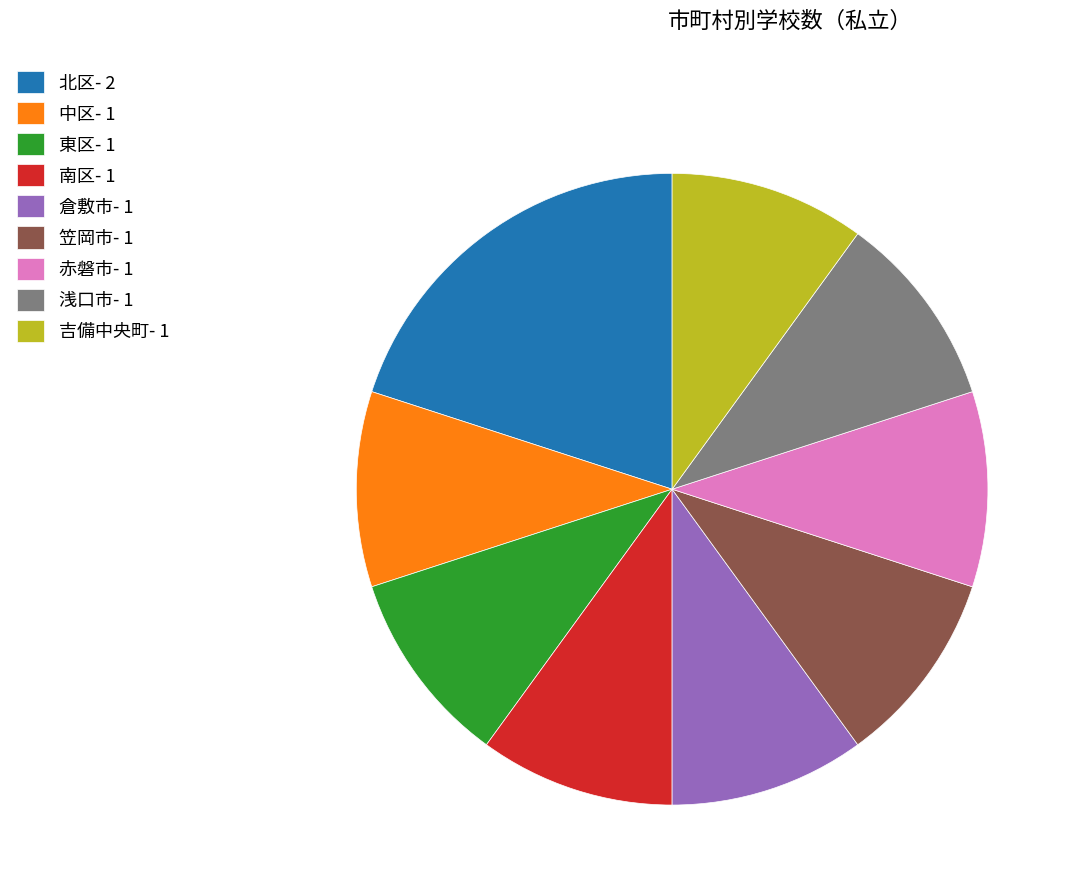

Which has a higher value, 笠岡市- 1 or 北区- 2?

北区- 2